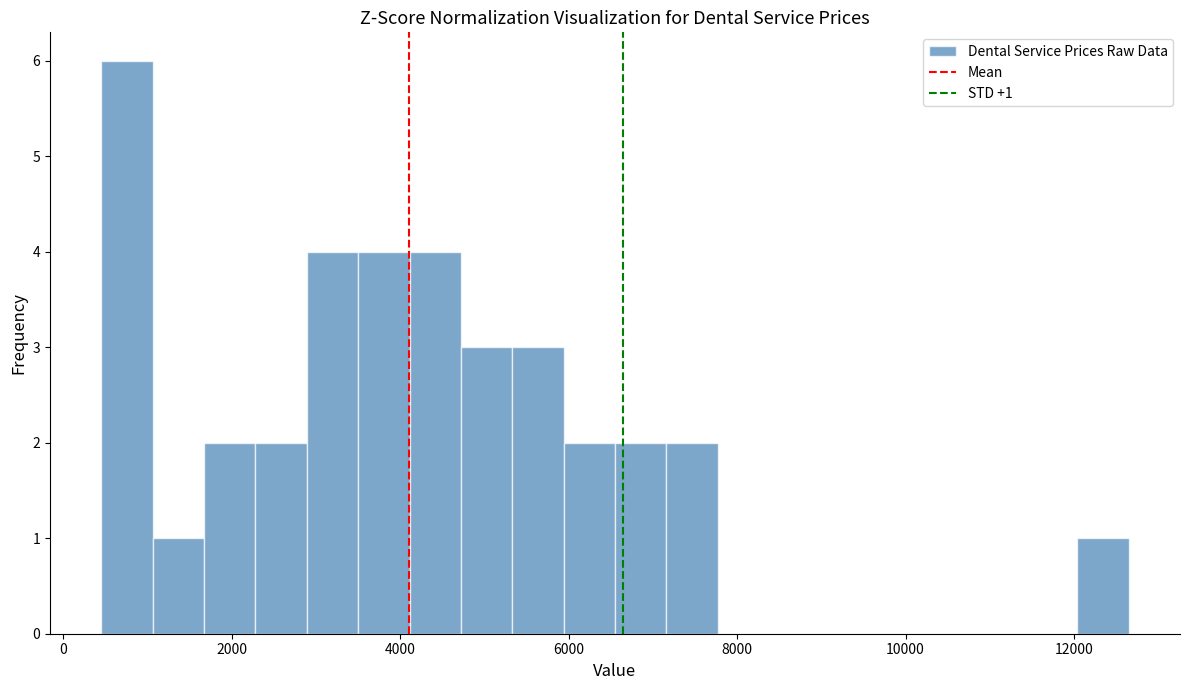

Read against the x-axis, roughly where is the centre of the tallest bar?

800